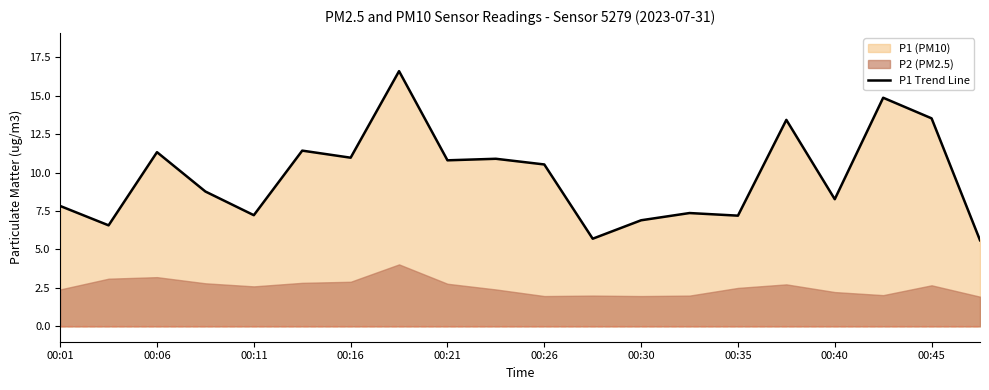

What is the minimum value for P1 Trend Line?

5.6